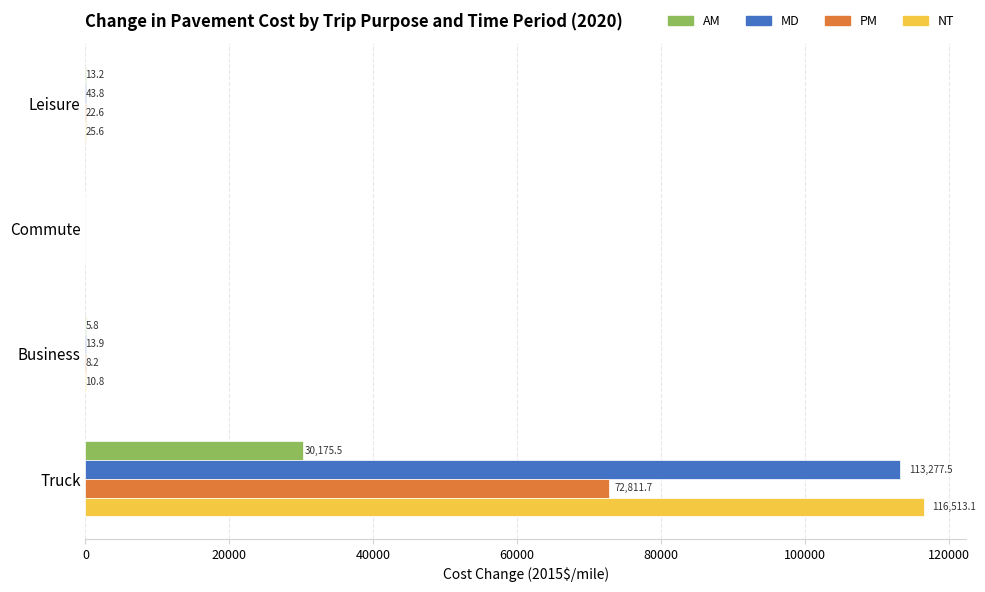

Which category has the highest value in the NT series?

Truck